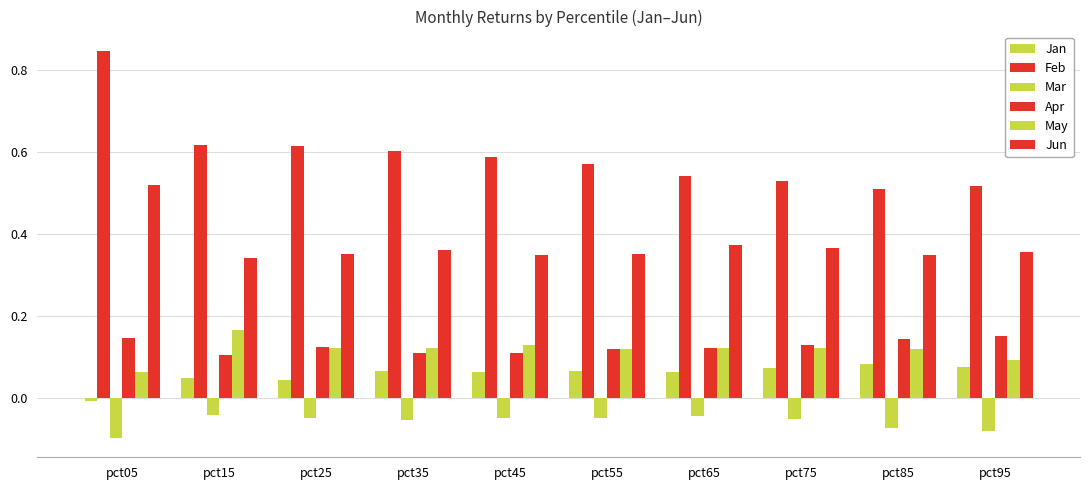

Where is Feb nearest to the value 0?

pct85